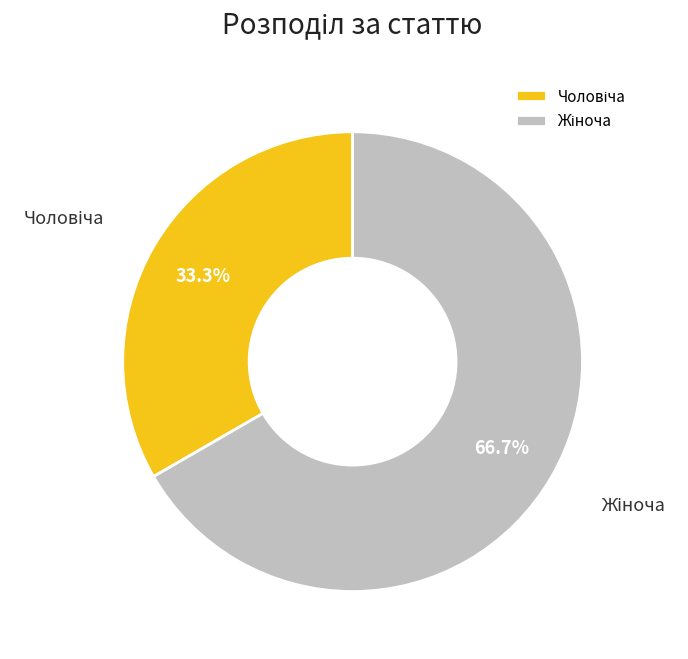

How many slices are in this pie chart?

2